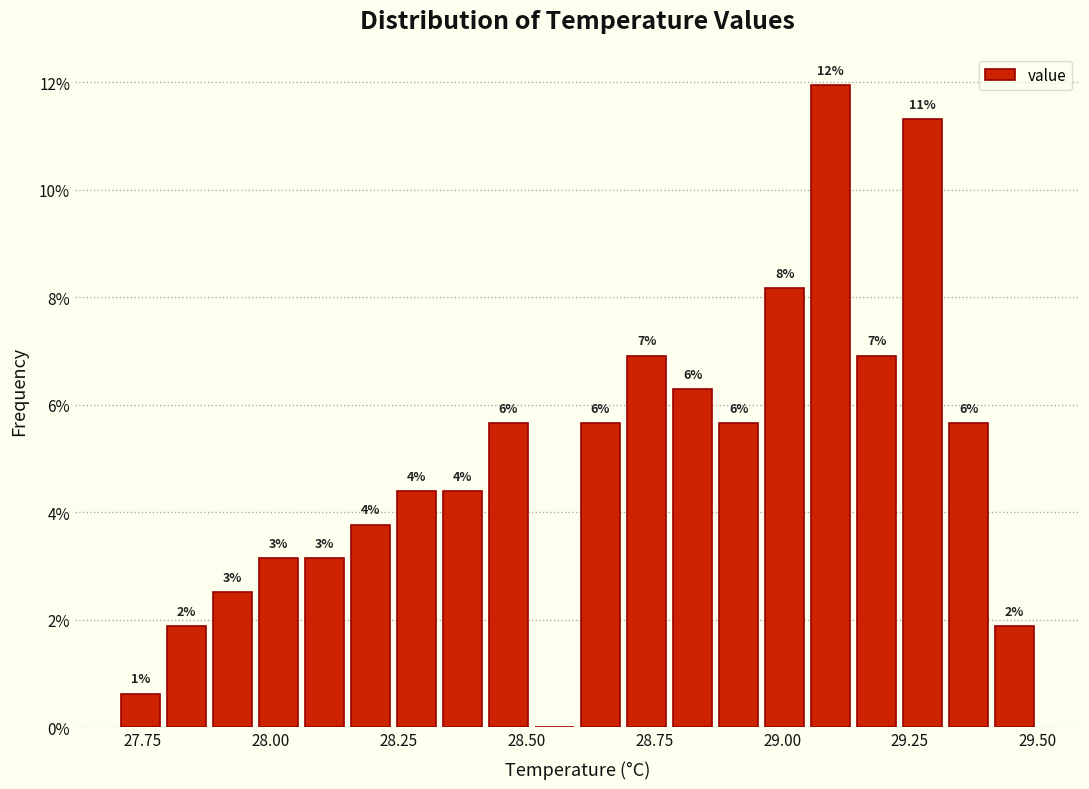

Read against the x-axis, roughly where is the centre of the tallest bar?

29.10